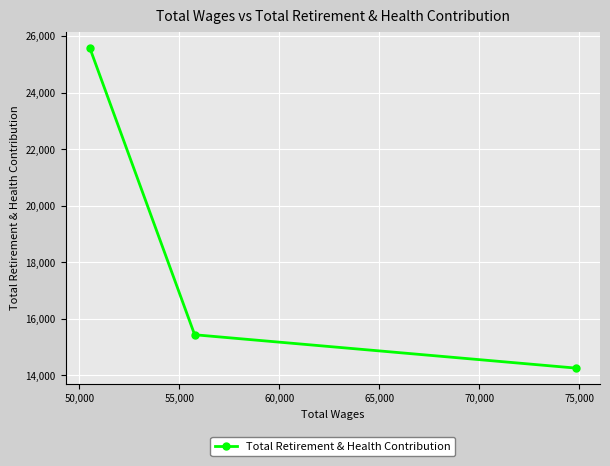

What is the value of the 3rd point from the left?

14262